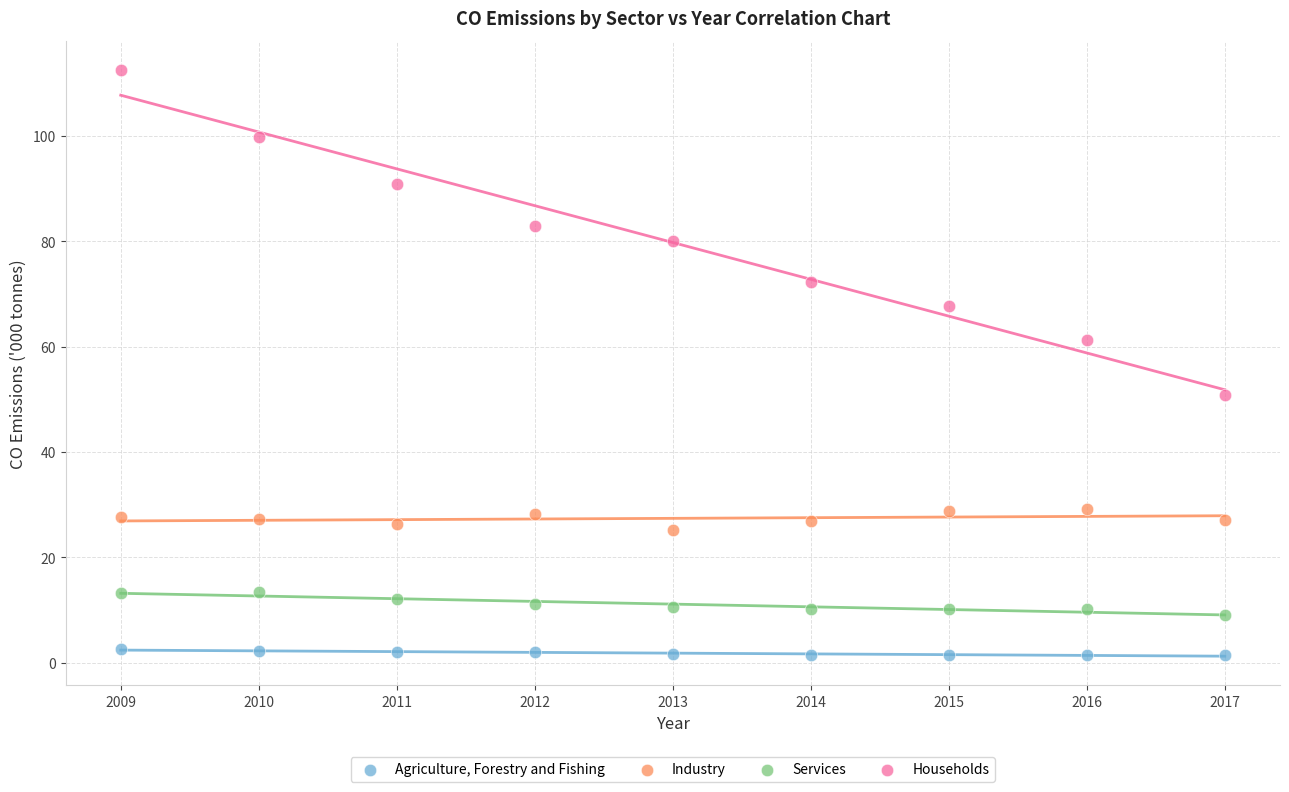

Which series has the widest spread of Y values?

Households